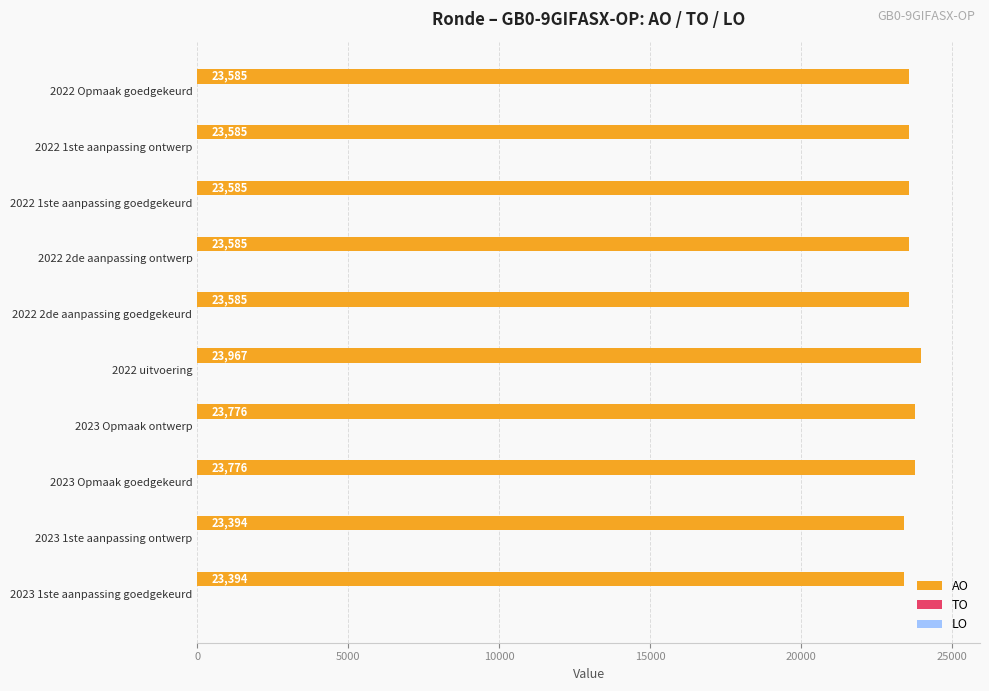

What is the difference between the maximum and second lowest values?

573